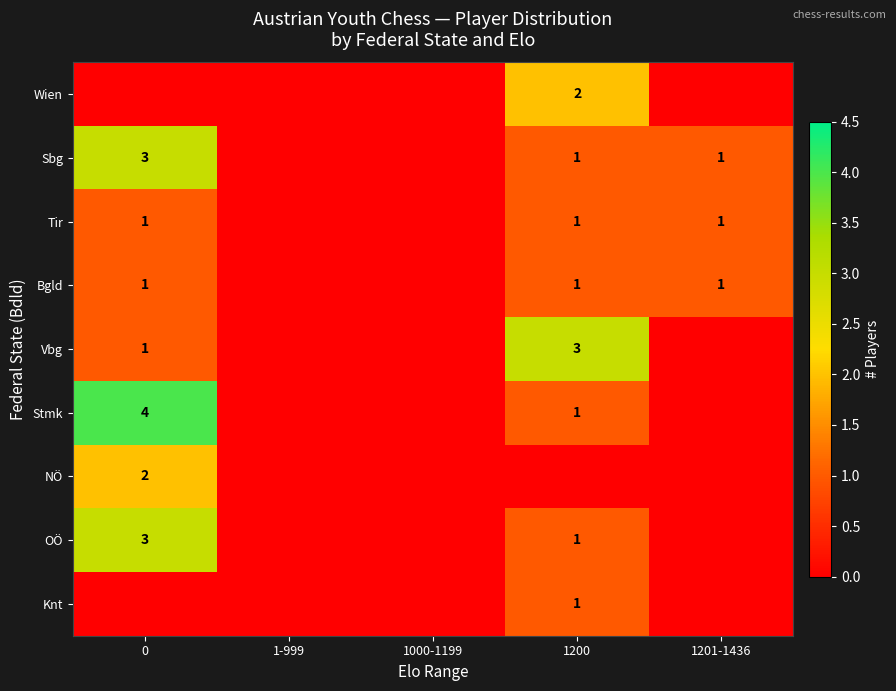

True or false: Sbg has a value of 2 at 0.

False